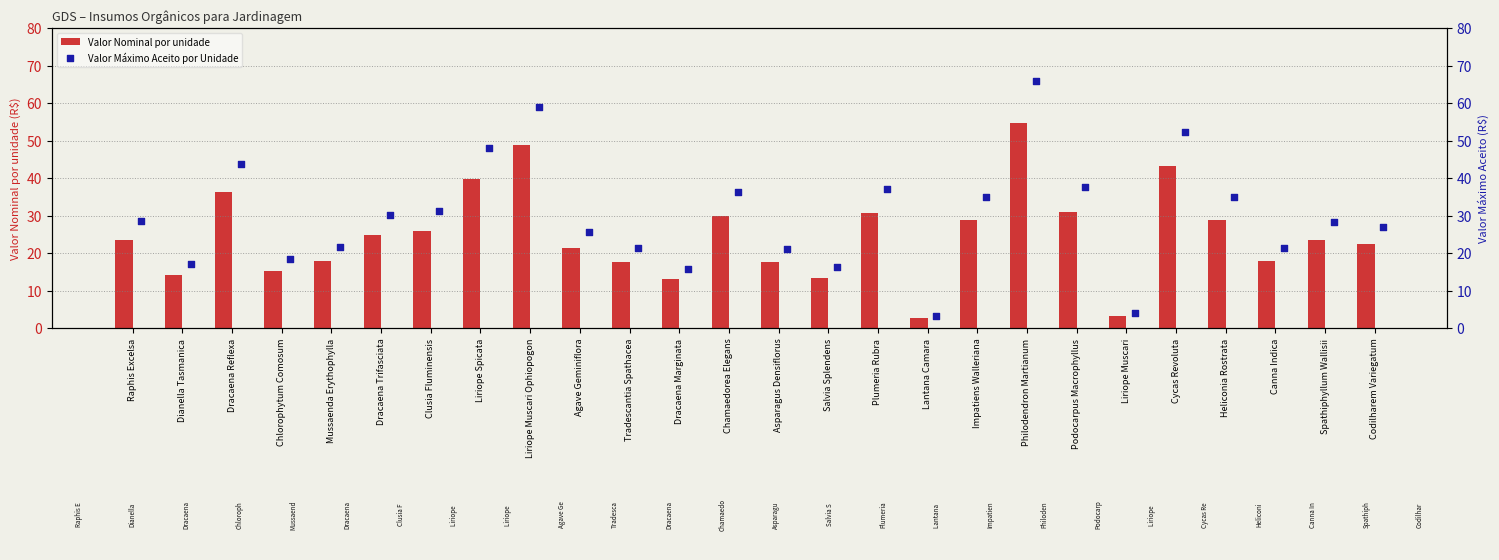

Which series has the largest total across all categories?

Valor Máximo Aceito por Unidade